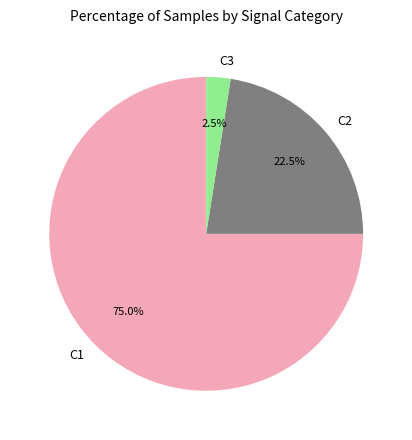

Which slice represents more than half of the pie?

C1